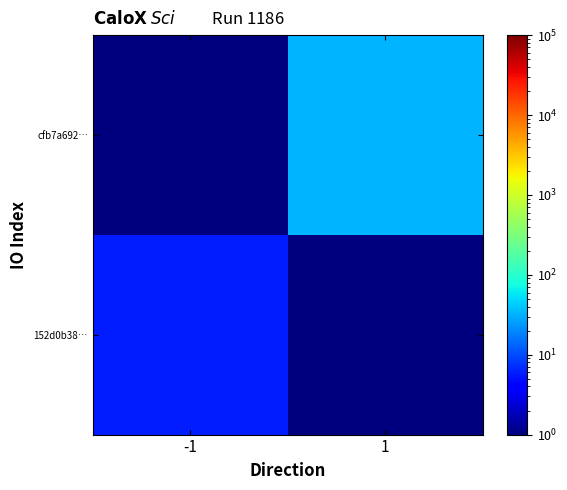

What is the difference between the highest and lowest values at 1?

32.9